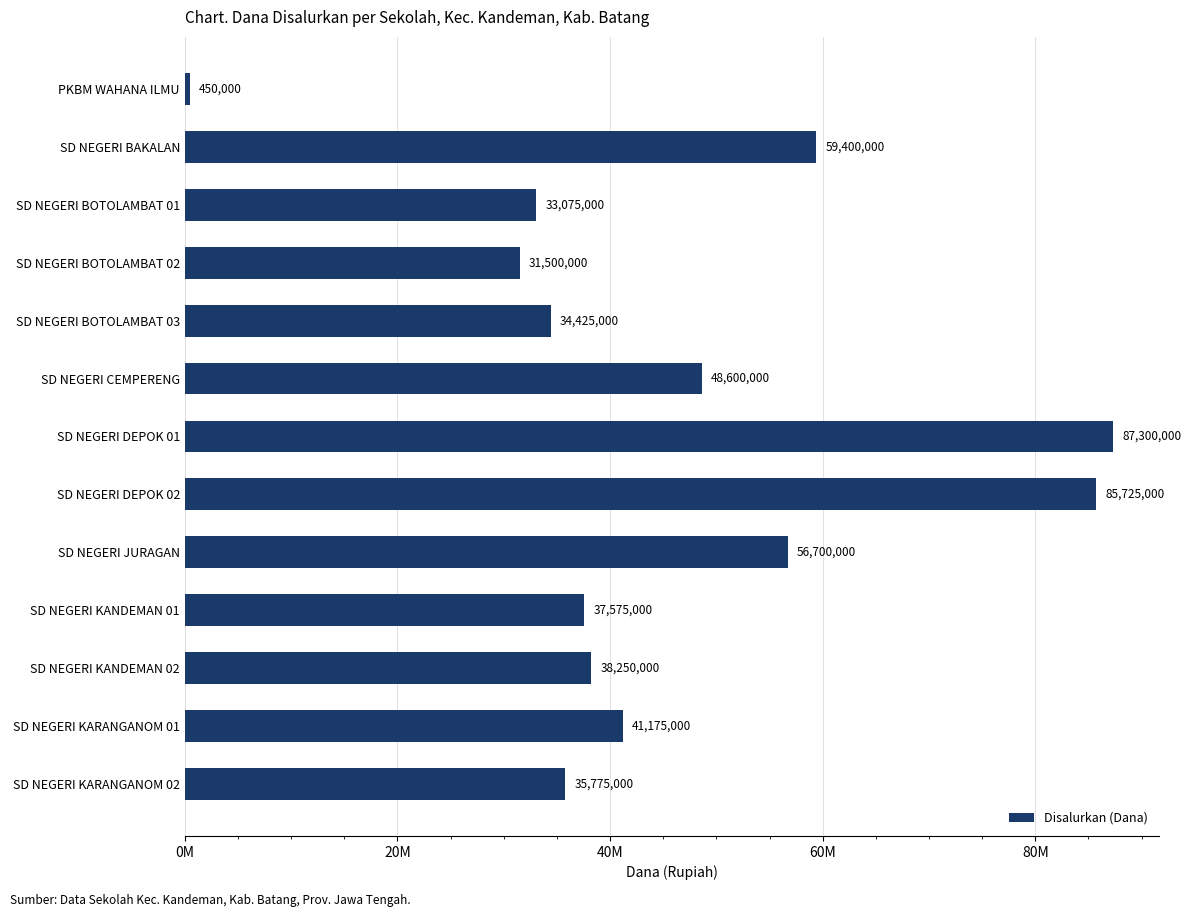

What is the average value?

45380769